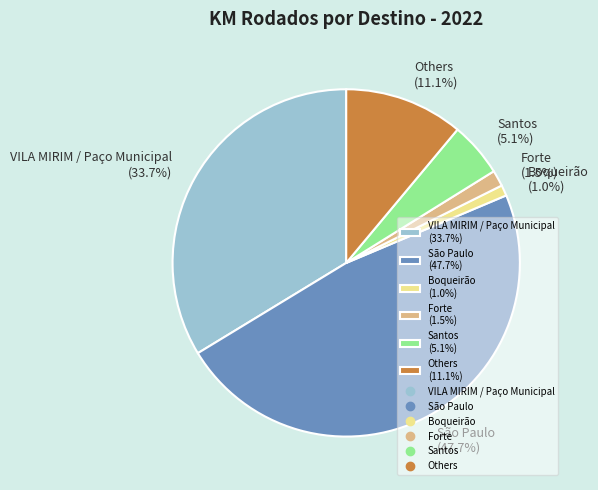

To the nearest percent, what is the average slice percentage?

17%